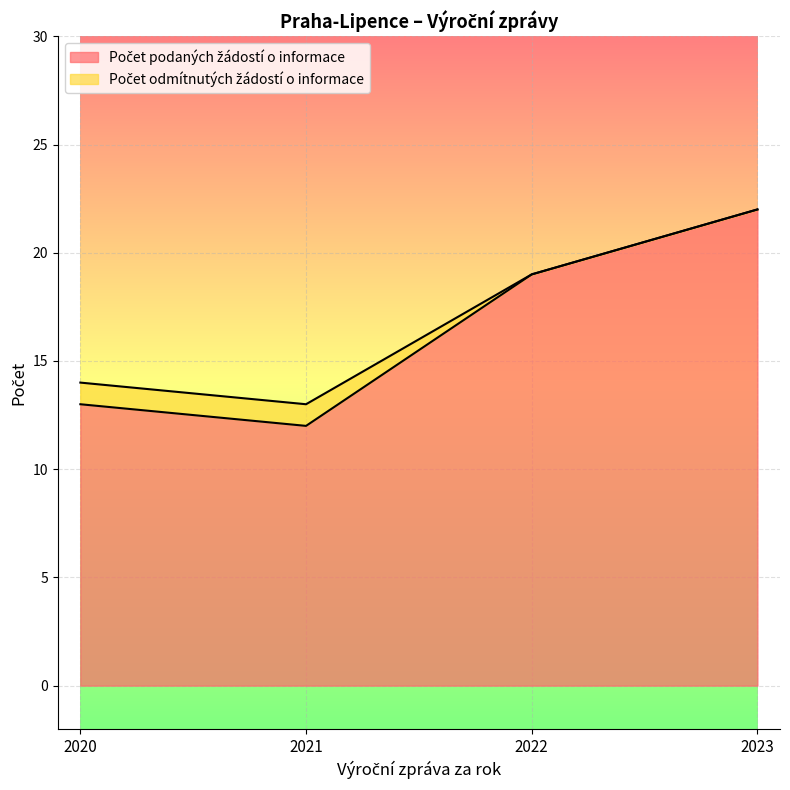

What is the difference between the maximum and minimum values?

10